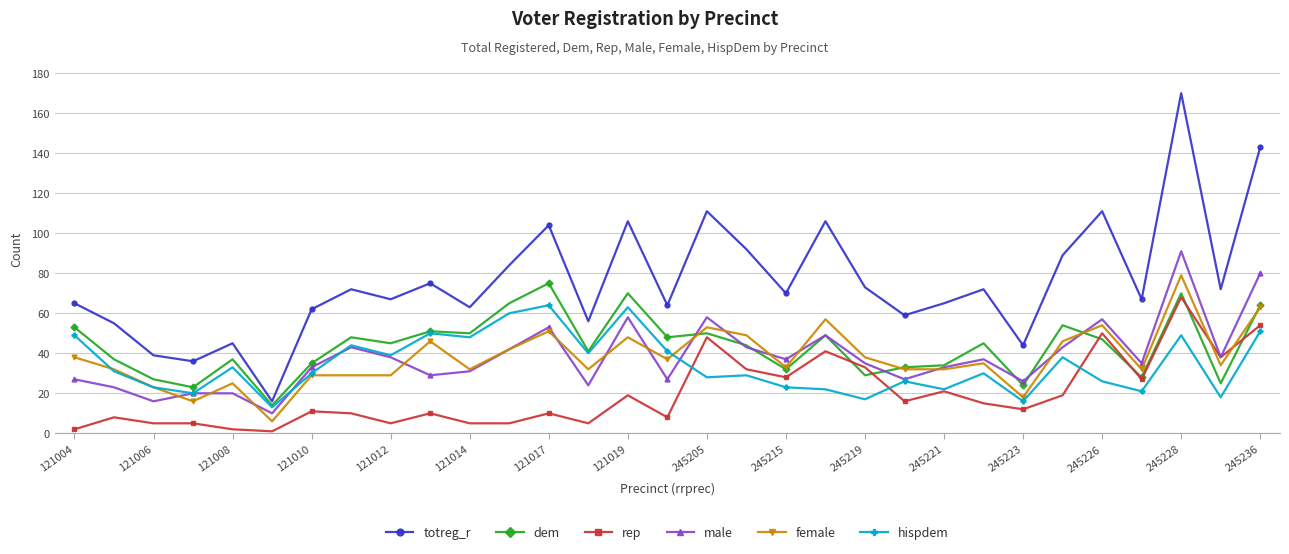

Which series has the largest total across all categories?

totreg_r